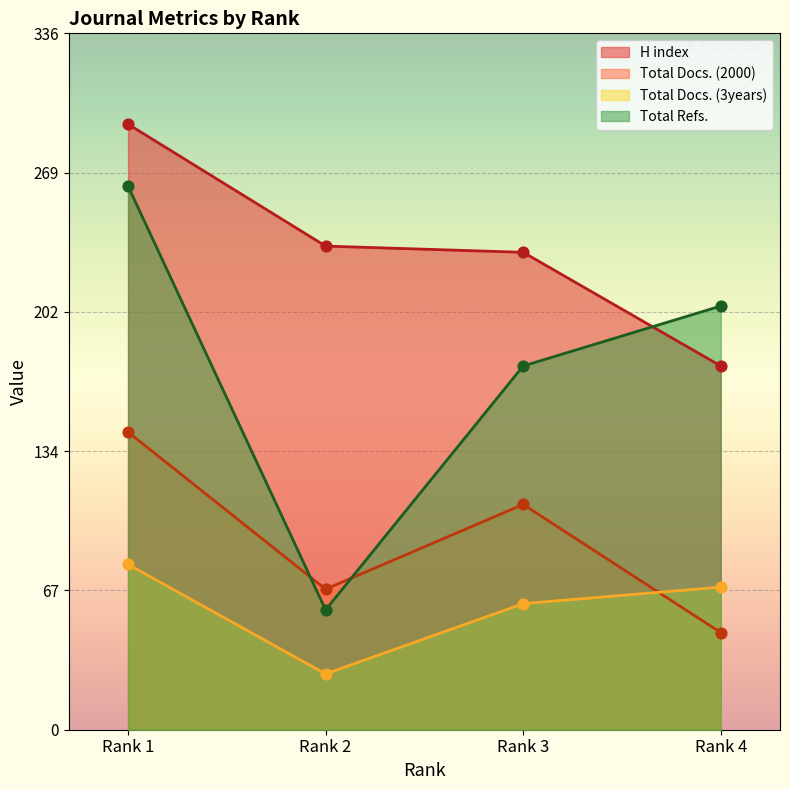

At how many categories does at least one series exceed 171?

4